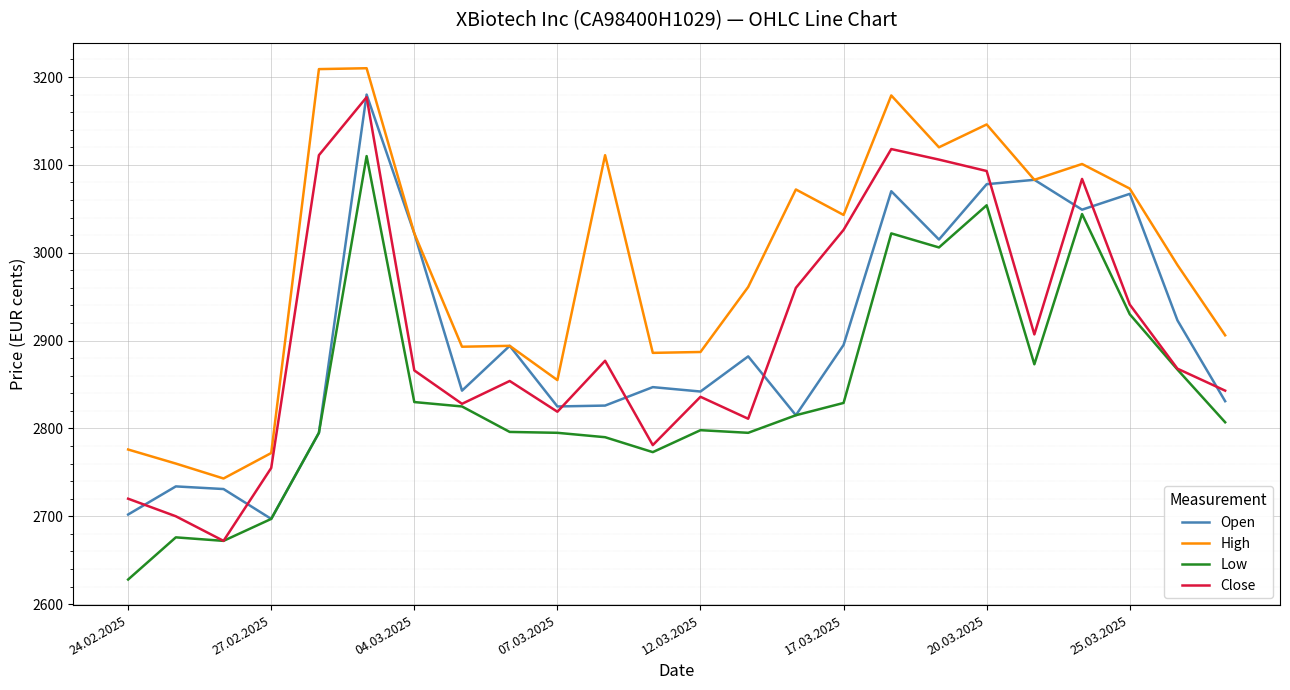

Which series has the largest total across all categories?

High